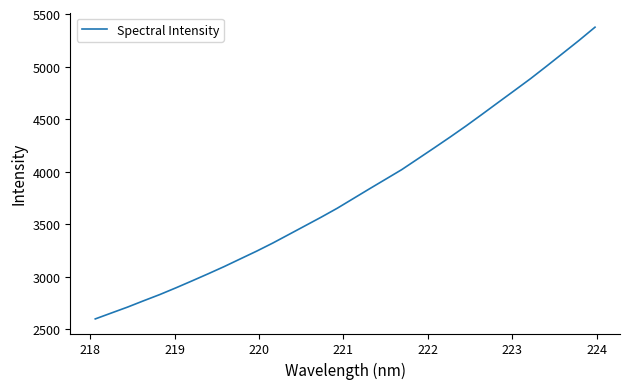

What is the smallest value displayed?

2596.6